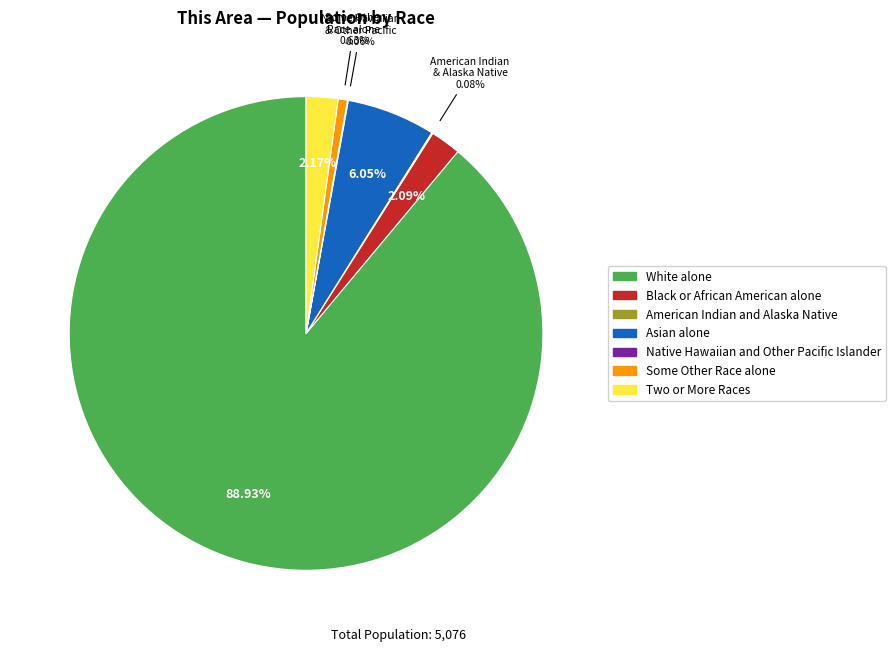

Is it true that Two or More Races is 12% of the pie?

False